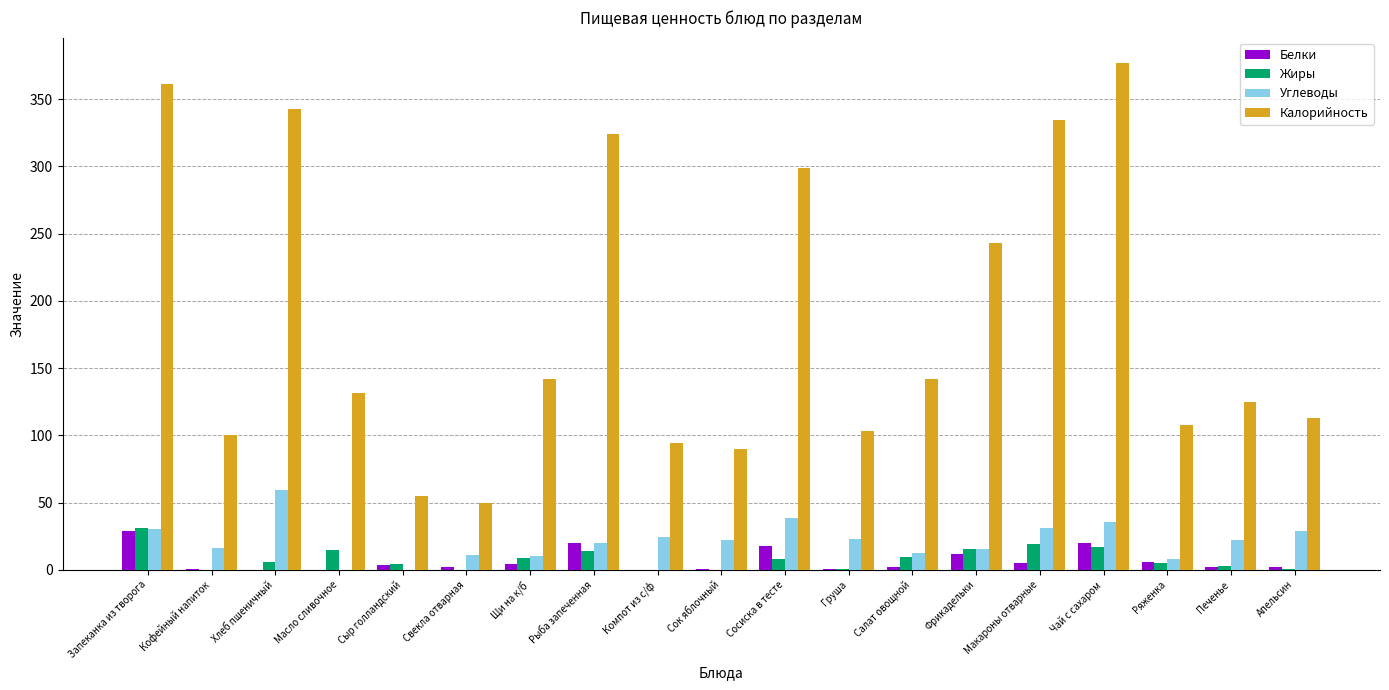

What is the sum of all Жиры values?

157.0